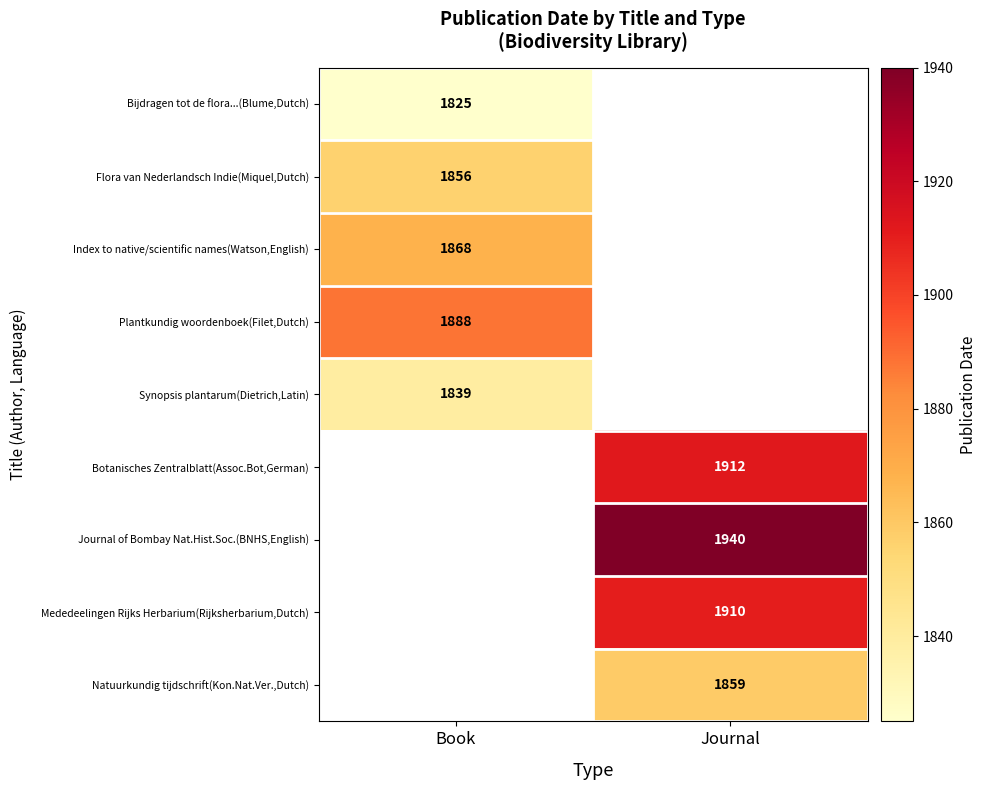

True or false: Plantkundig woordenboek(Filet,Dutch) has a value of 1888 at Book.

True